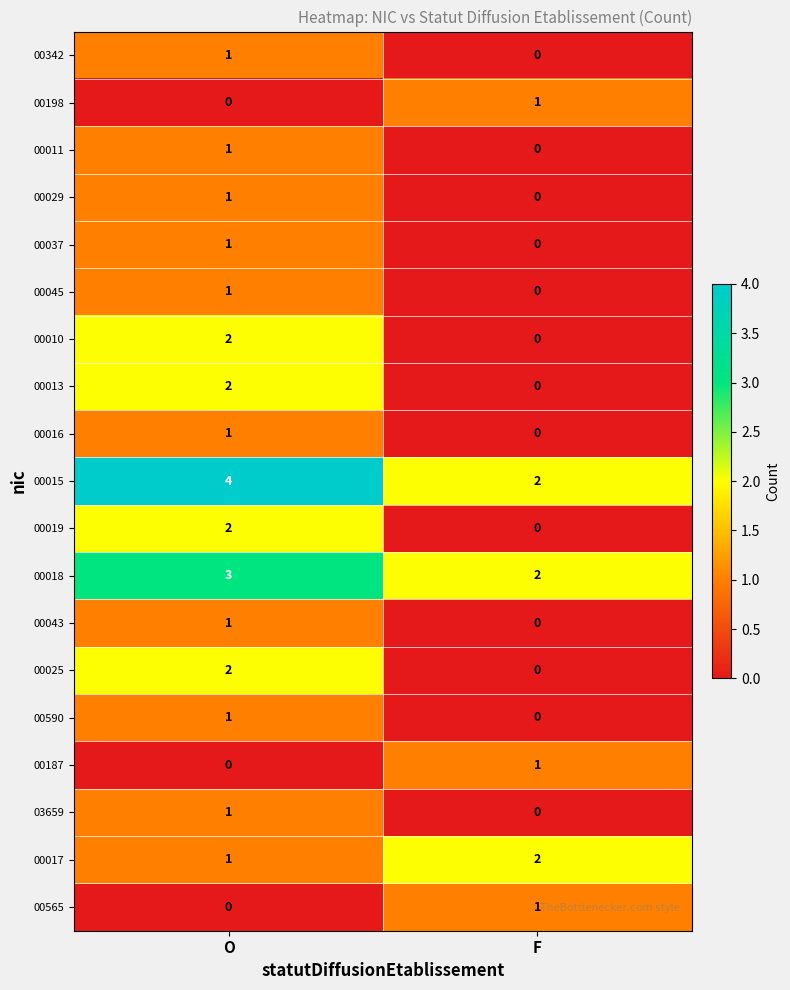

What is the difference between the highest and lowest values at F?

2